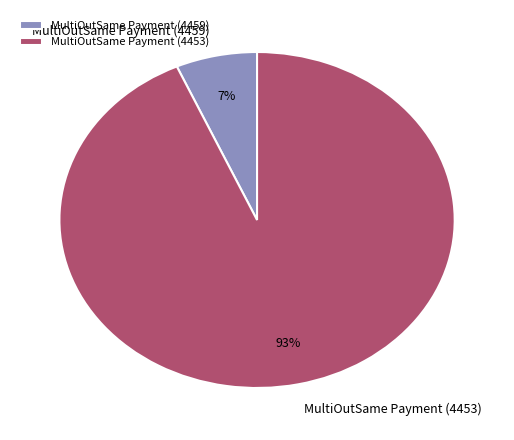

What percentage is the MultiOutSame Payment (4453) slice, to the nearest percent?

93%